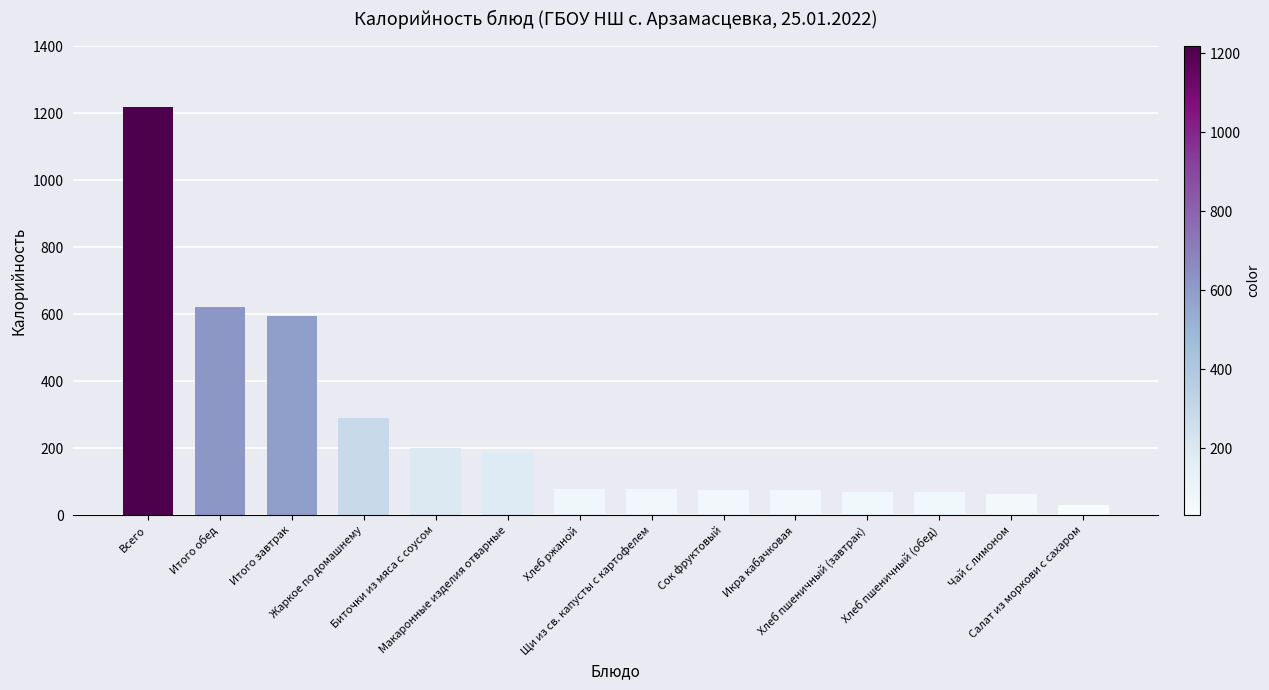

What is the value of the 6th bar from the left?

188